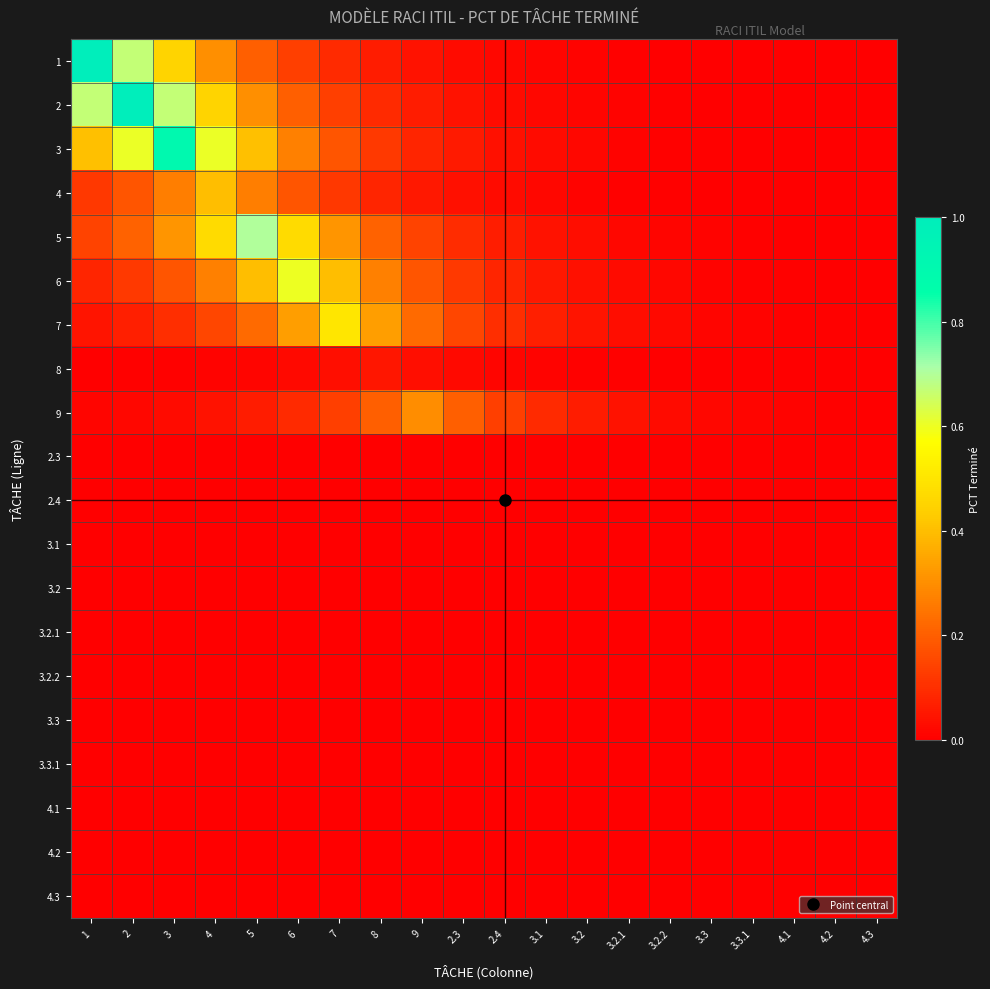

Count the number of data series in this chart.

20